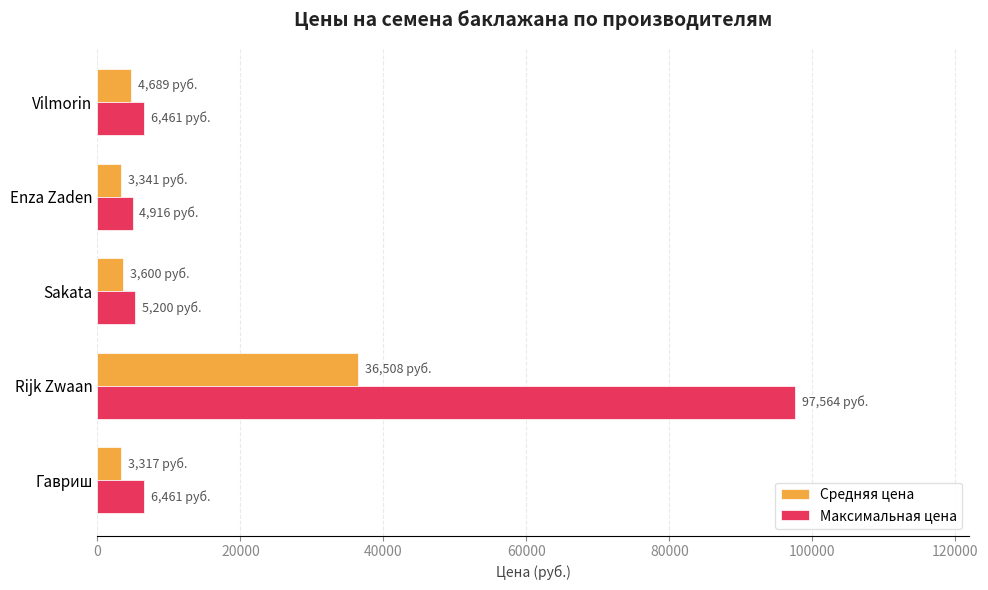

Which series has the largest total across all categories?

Максимальная цена